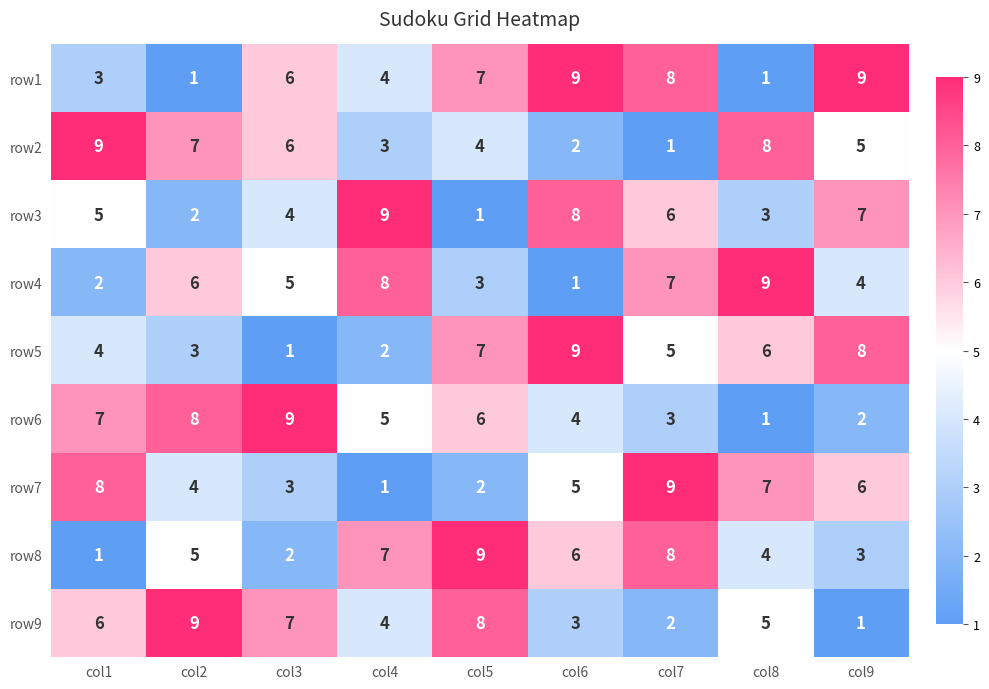

Where is row6 nearest to the value 5?

col4